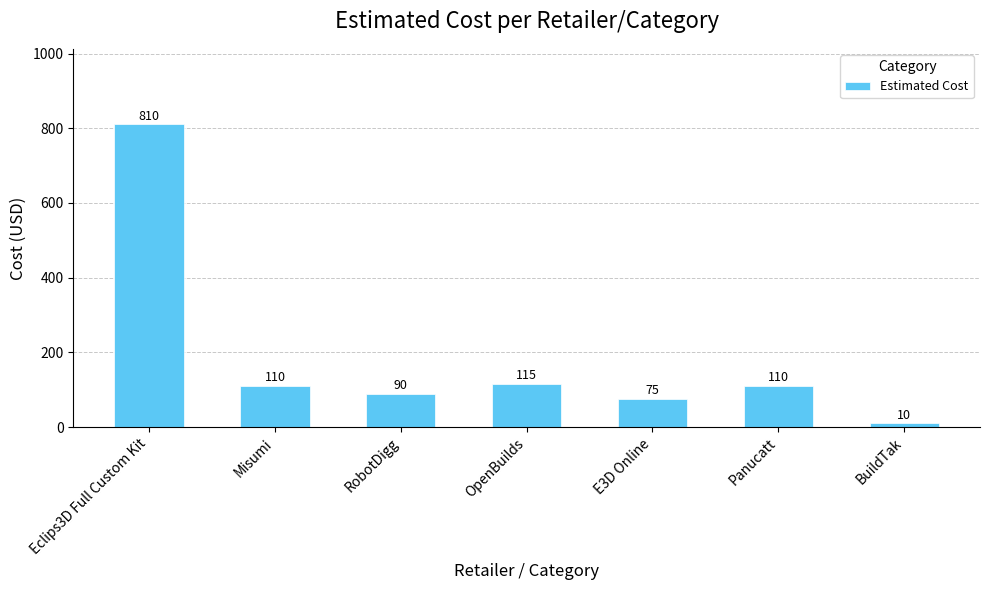

Reading left to right, transcribe all the data shown in this chart.

810	110	90	115	75	110	10